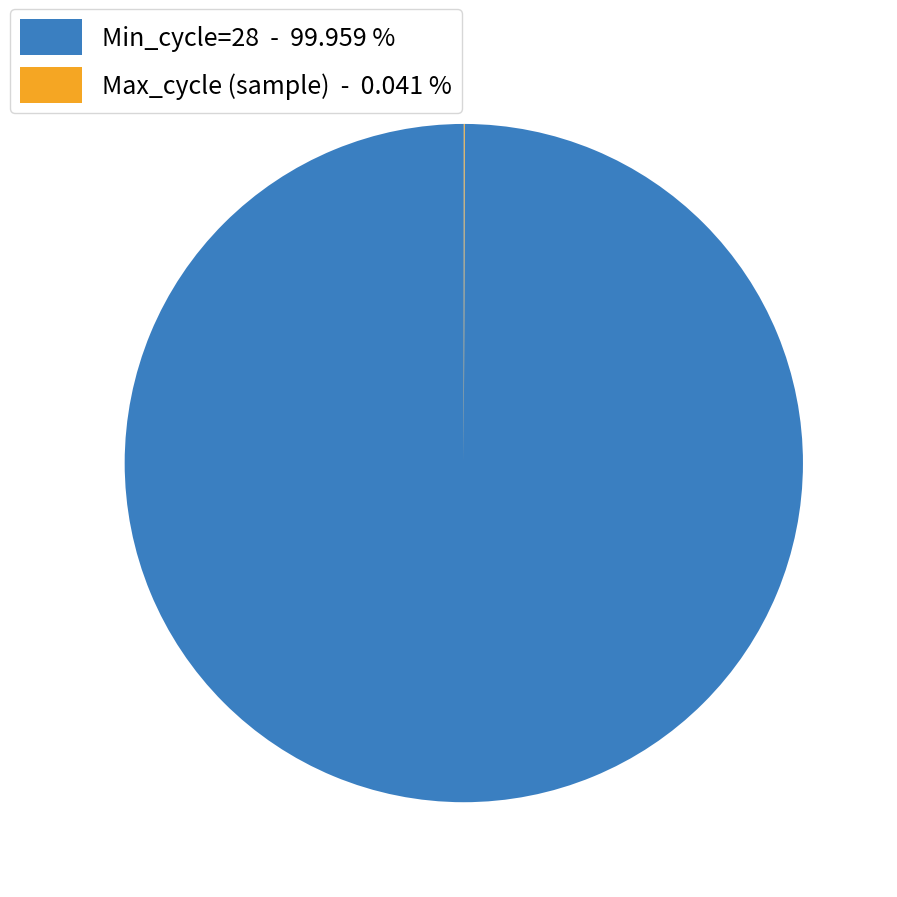

Which slice is the largest?

Min_cycle=28 - 99.959 %